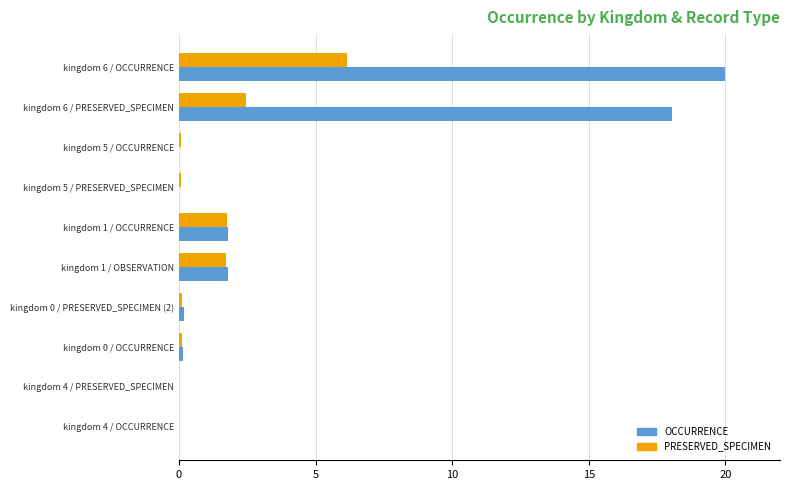

What is the sum of all OCCURRENCE values?

42.0